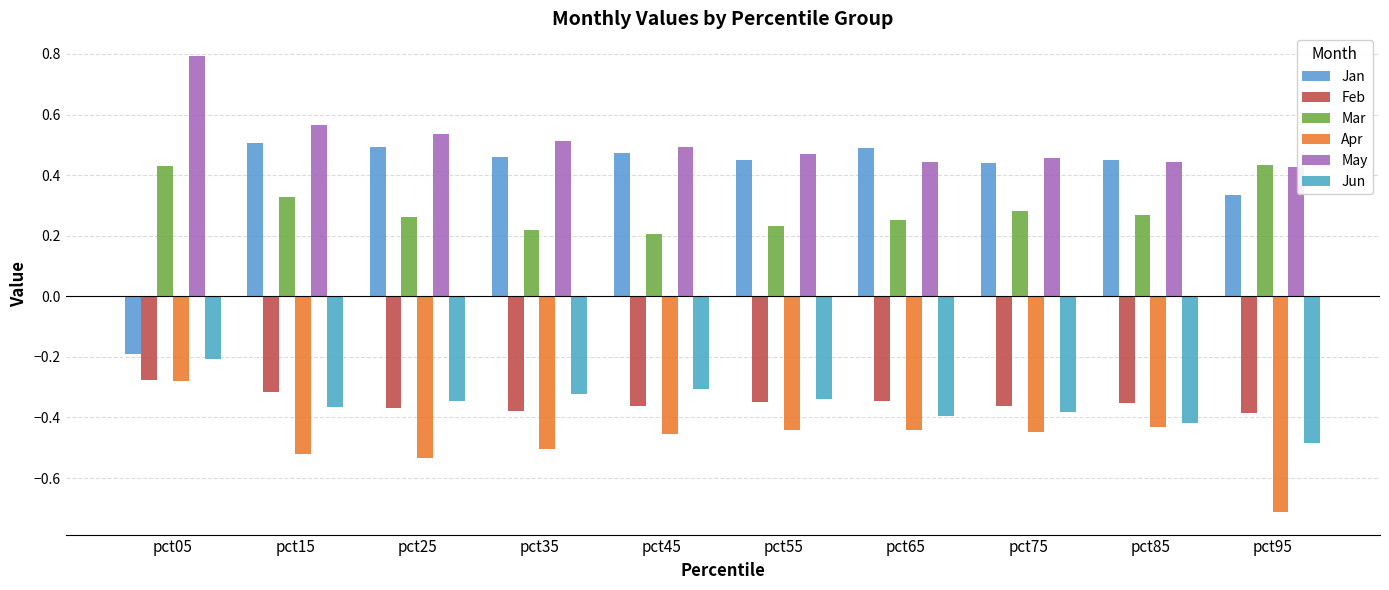

At which label is Feb closest to 0?

pct05